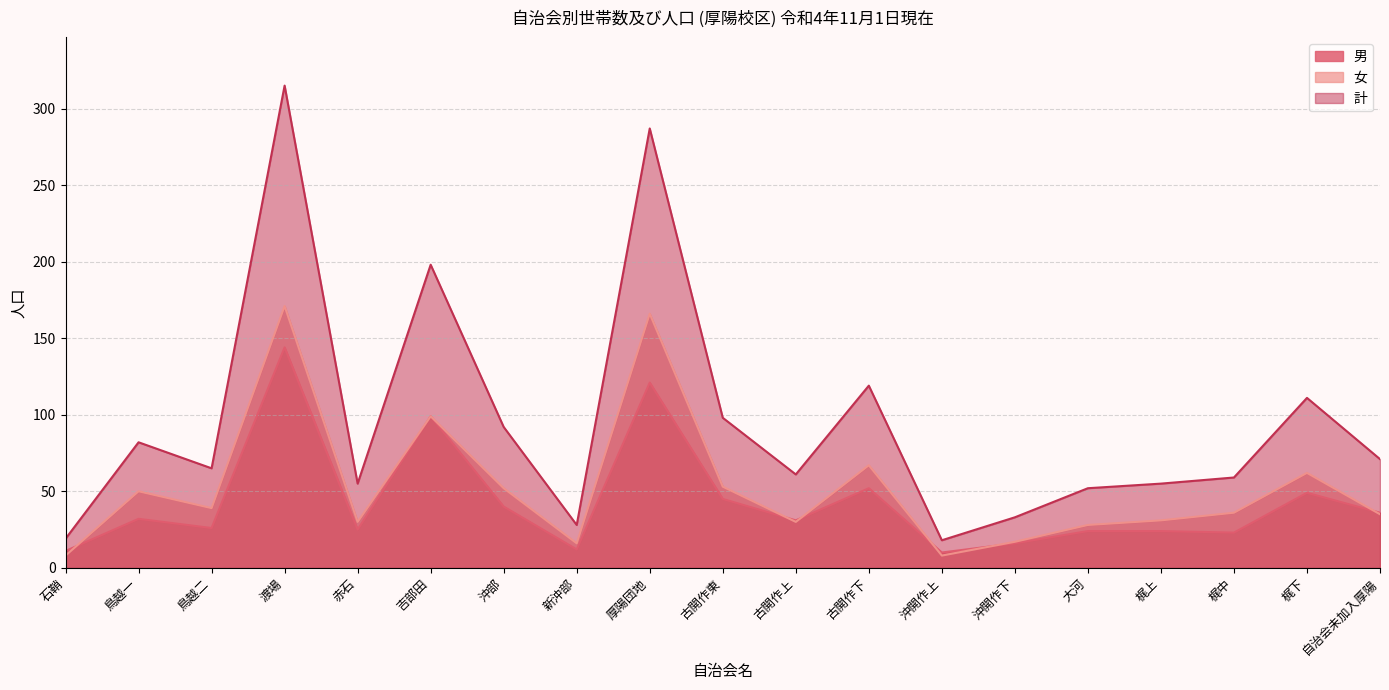

At which category is the sum across all series the highest?

渡場